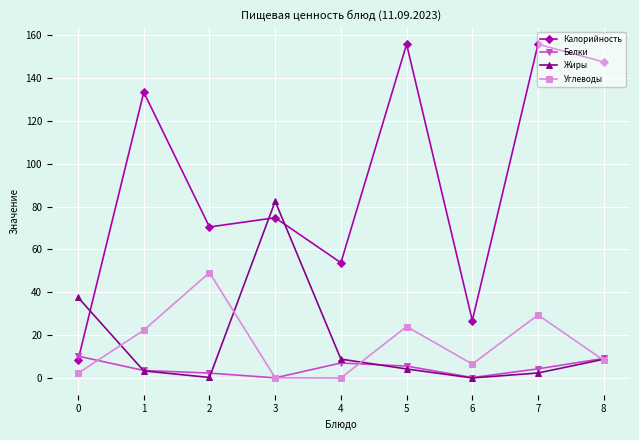

Which series has the largest total across all categories?

Калорийность